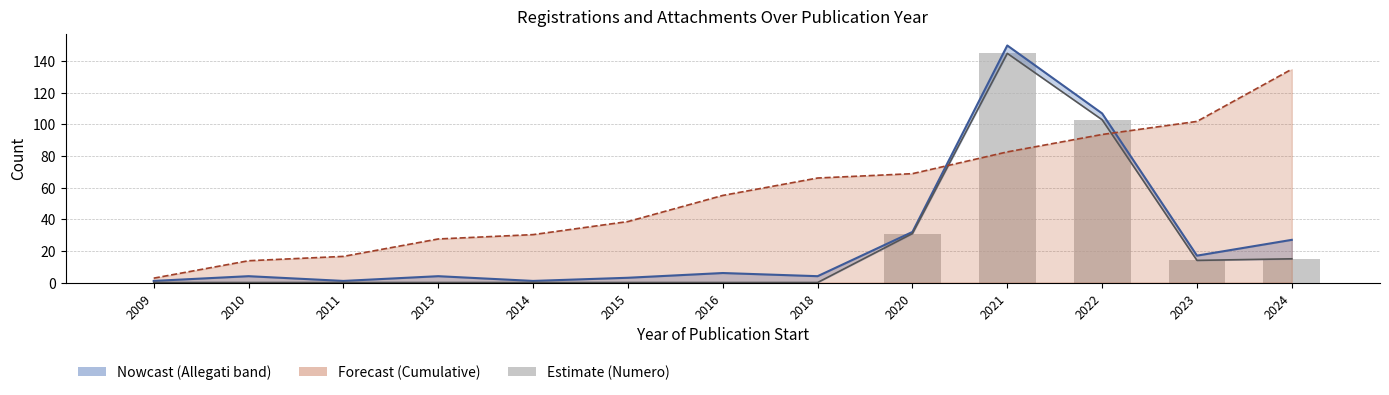

What is the maximum value shown in the chart?

150